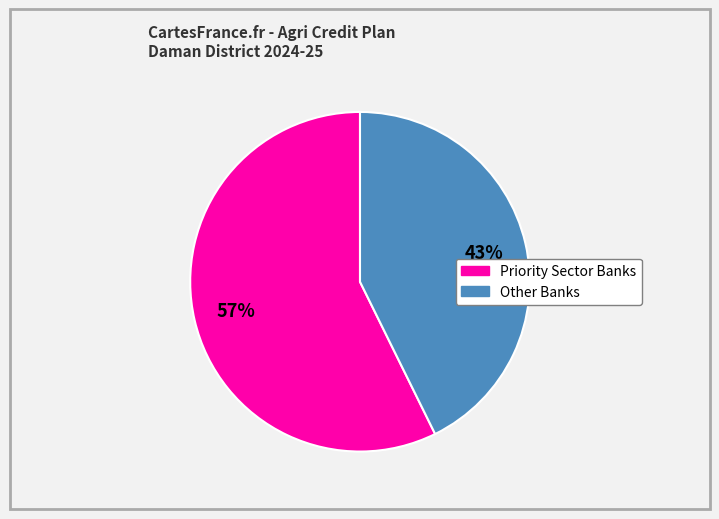

Does any single category account for the majority?

Yes